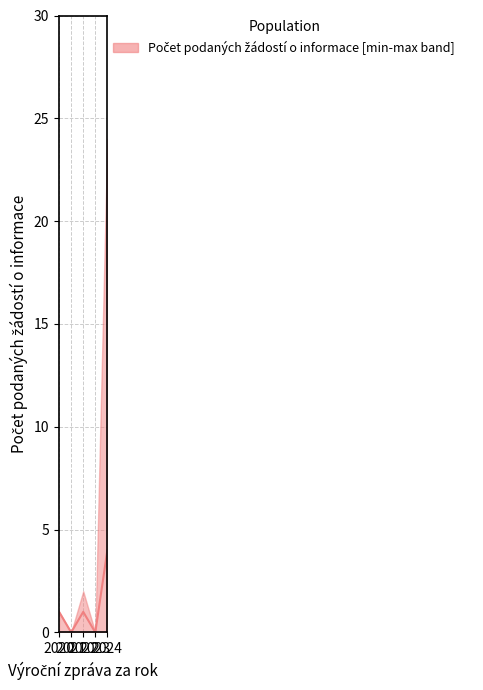

True or false: there are more than 1 points higher than both neighbors.

False